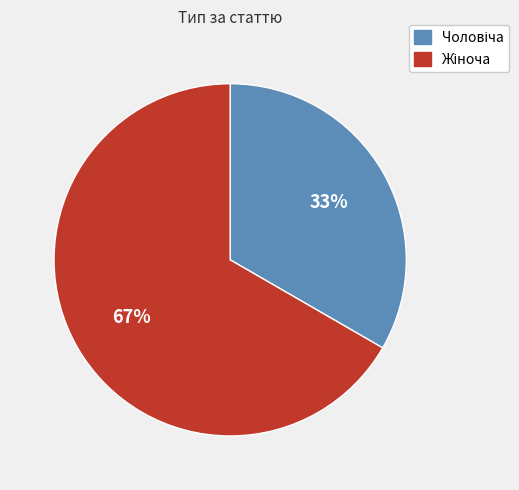

Does any single category account for the majority?

Yes